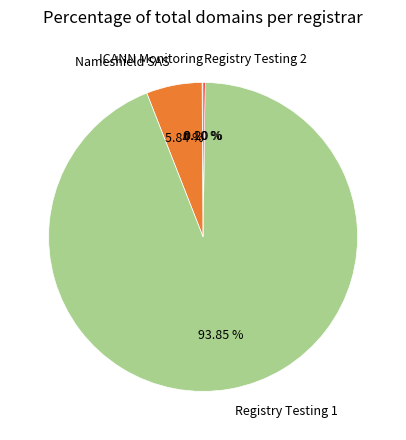

Does Registry Testing 1 account for over 50% of the chart?

Yes